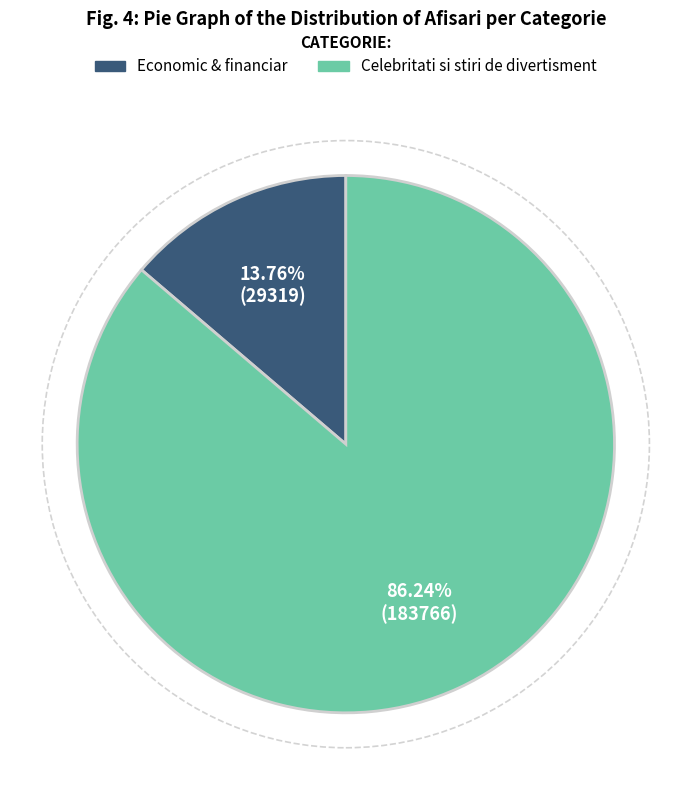

To the nearest percent, what percentage of the pie is Celebritati si stiri de divertisment?

86%